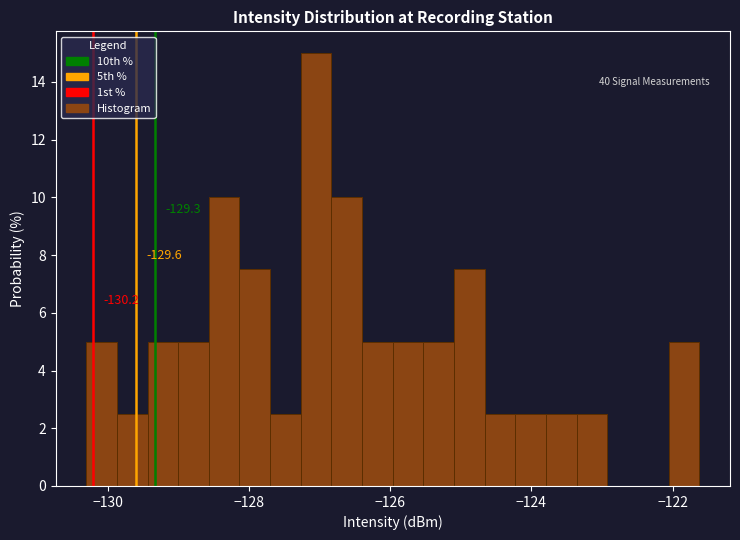

Around what value on the x-axis is the tallest bar? Give the approximate position of its centre, as read against the axis.

-127.0